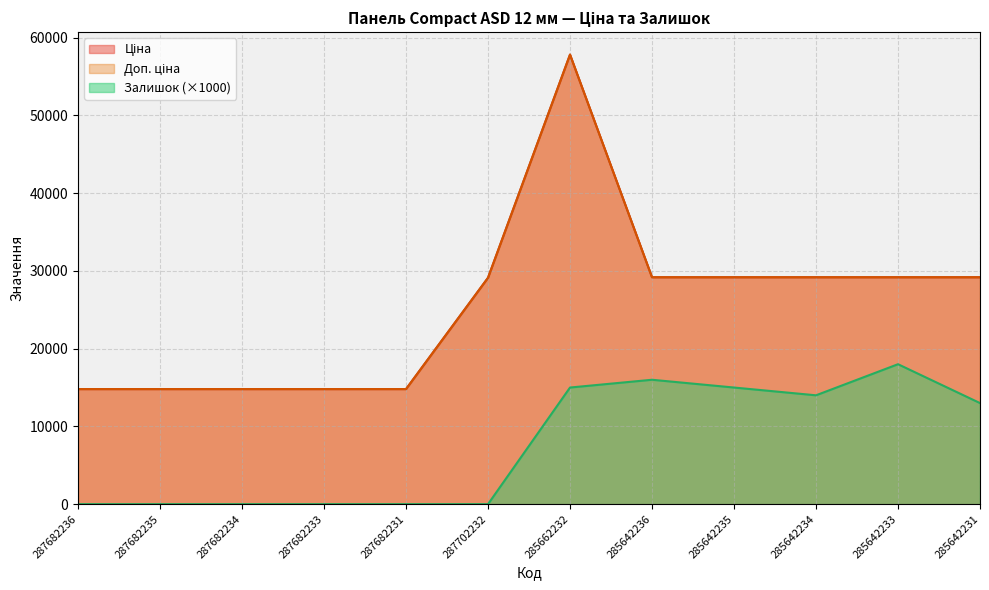

Does the chart display data point markers on the line(s)?

No